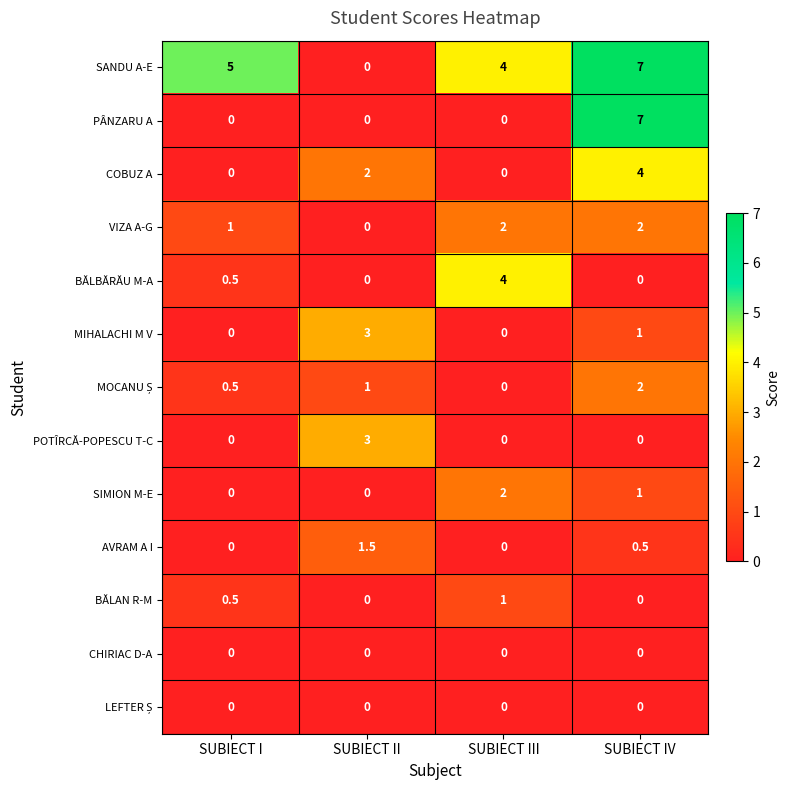

How many SIMION M-E values are between 0 and 2?

4